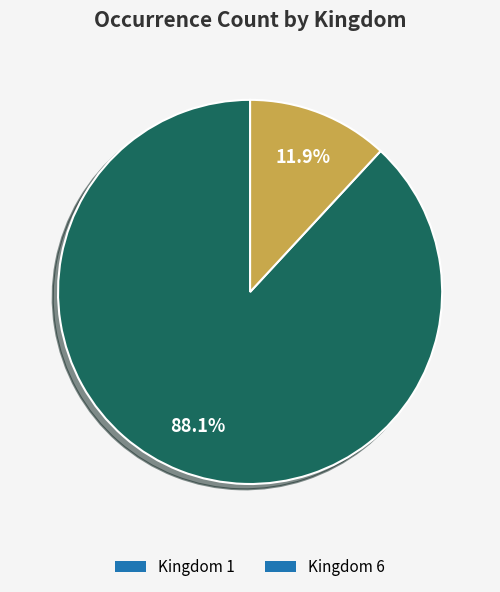

Rank the categories by value from highest to lowest.

Kingdom 1, Kingdom 6